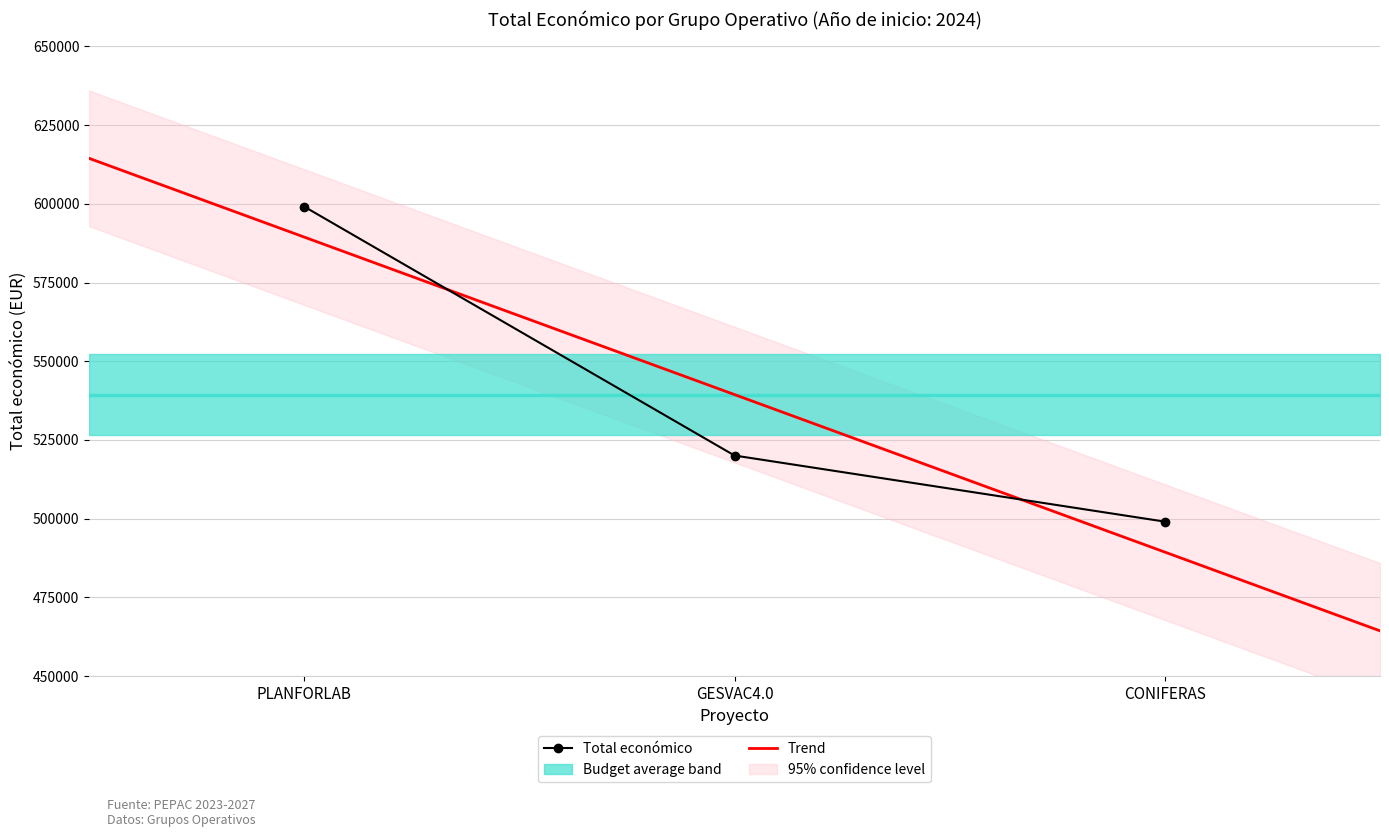

What is the label of the 3rd point from the right?

PLANFORLAB